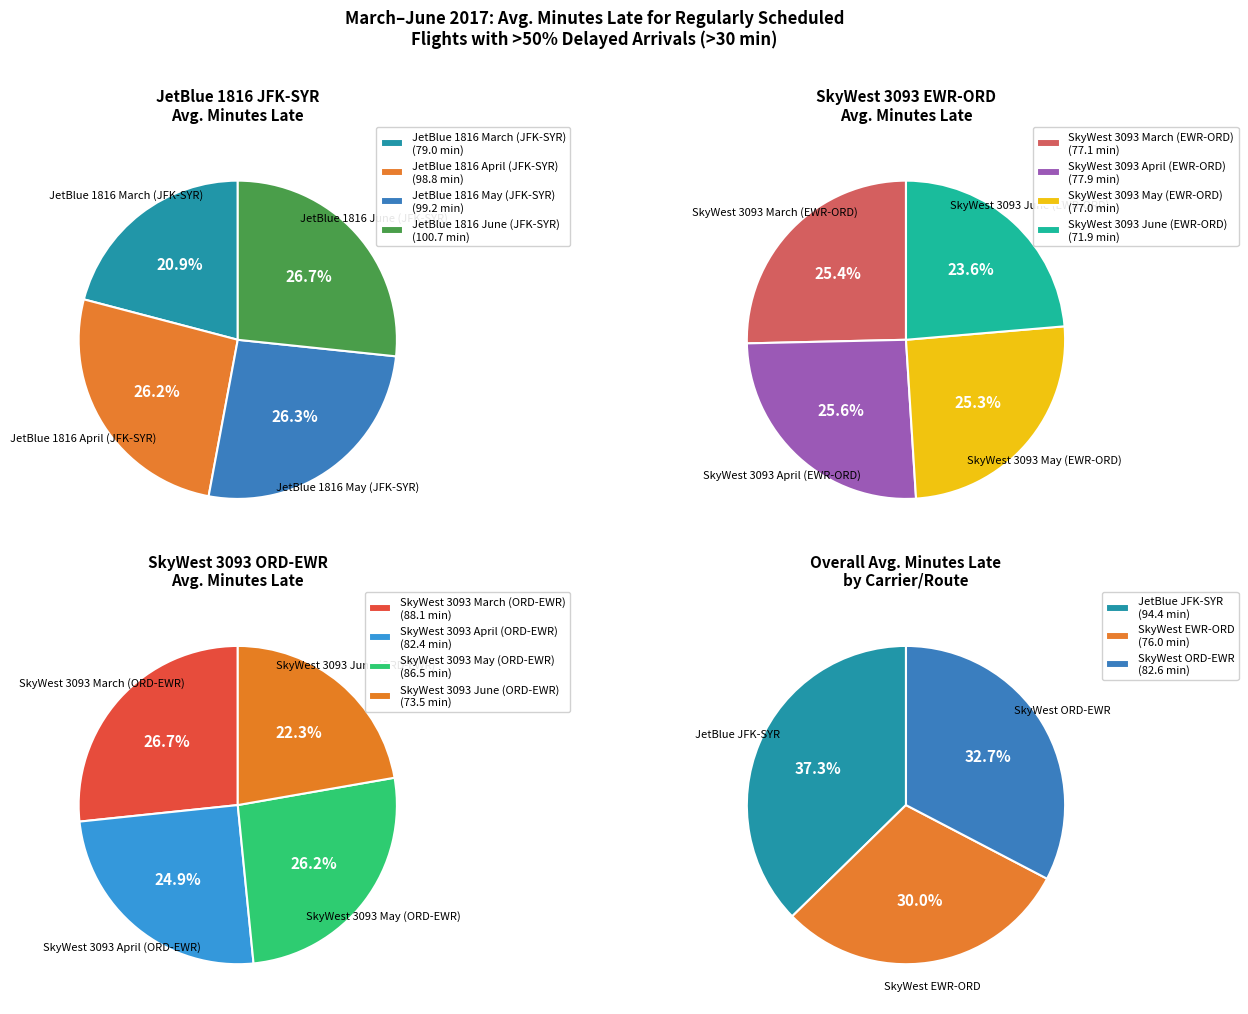

What is the largest slice in the pie chart?

JetBlue 1816 June (JFK-SYR)